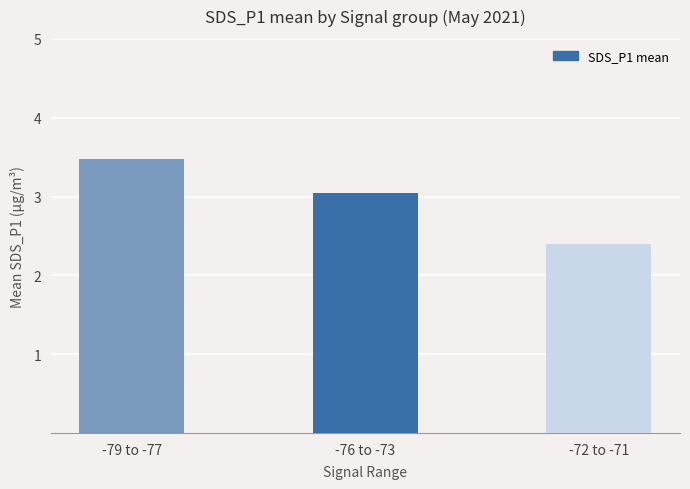

What is the greatest value displayed?

3.5